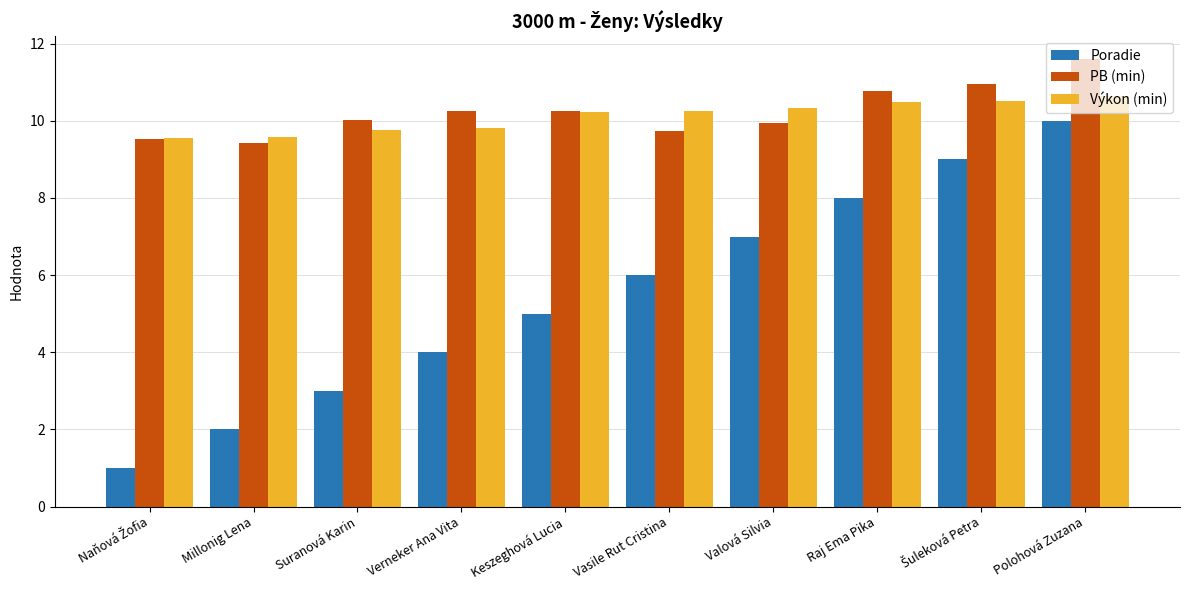

At which category is the sum across all series the highest?

Polohová Zuzana